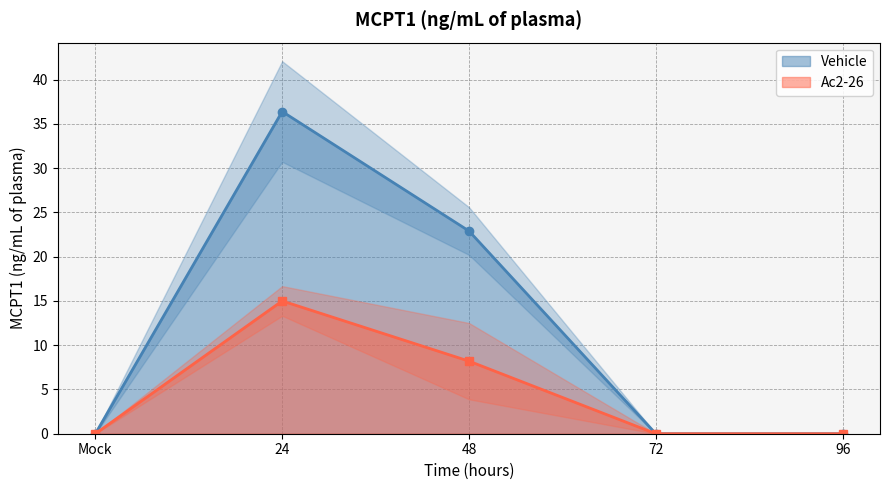

How many distinct data groups are displayed?

1